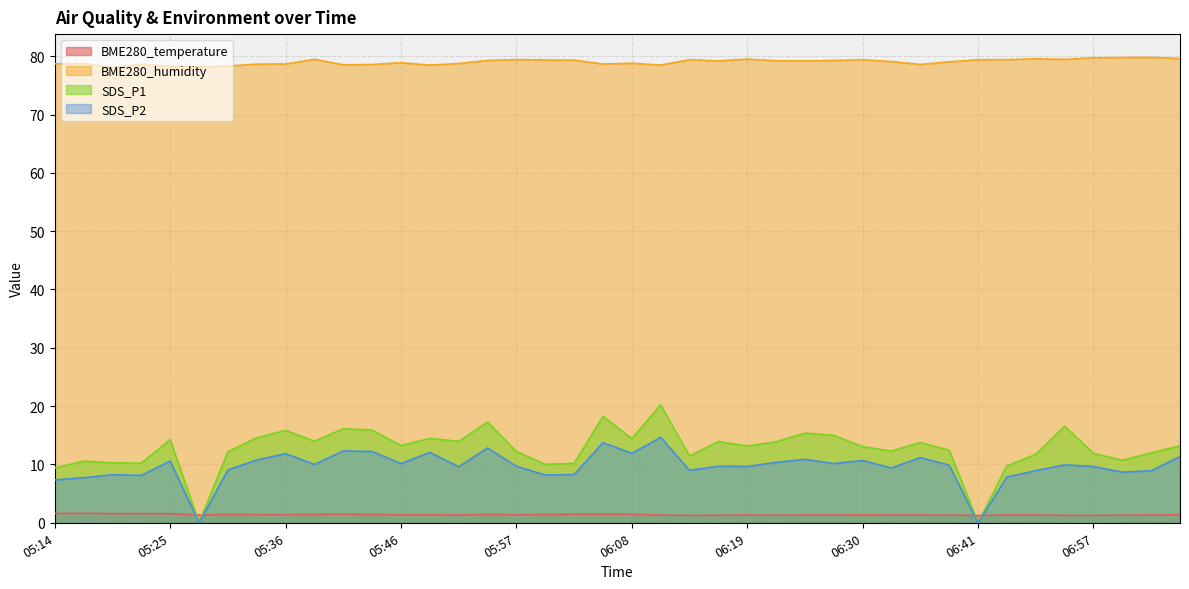

The BME280_temperature series shows 1.5 at 05:41. True or false?

True